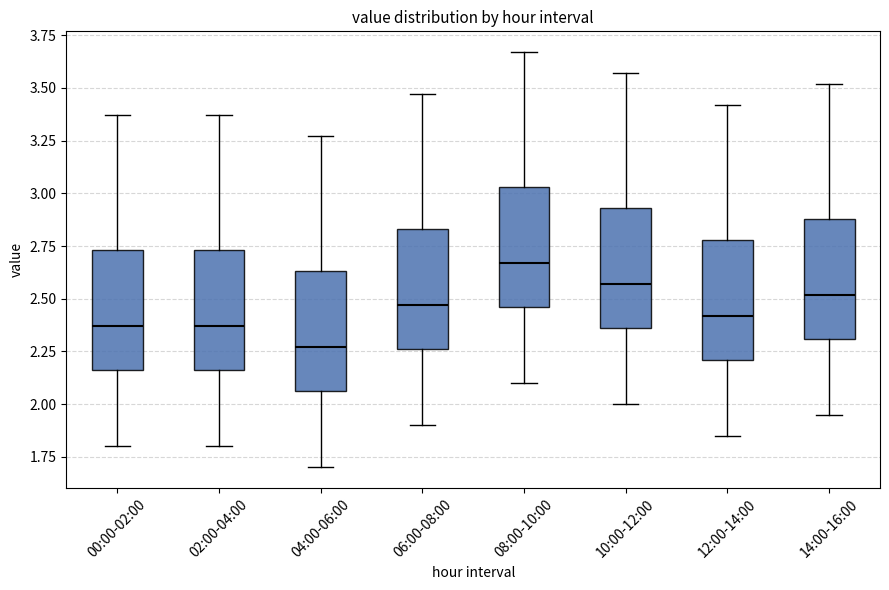

Reading left to right, read every box against the y-axis: the position of its median line, the range the box covers, and the ends of its whiskers. The values are not printed on the chart, so give them approximately, as read against the axis.

00:00-02:00: median 2.35, box 2.15 to 2.75, whiskers 1.80 to 3.35
02:00-04:00: median 2.35, box 2.15 to 2.75, whiskers 1.80 to 3.35
04:00-06:00: median 2.25, box 2.05 to 2.65, whiskers 1.70 to 3.25
06:00-08:00: median 2.45, box 2.25 to 2.85, whiskers 1.90 to 3.45
08:00-10:00: median 2.65, box 2.45 to 3.05, whiskers 2.10 to 3.65
10:00-12:00: median 2.55, box 2.35 to 2.95, whiskers 2.00 to 3.55
12:00-14:00: median 2.40, box 2.20 to 2.80, whiskers 1.85 to 3.40
14:00-16:00: median 2.50, box 2.30 to 2.90, whiskers 1.95 to 3.50